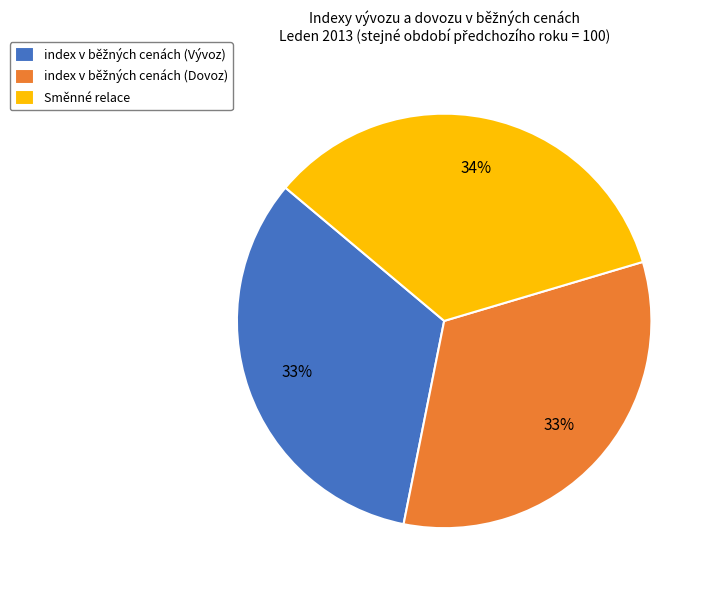

What is the largest slice in the pie chart?

Směnné relace